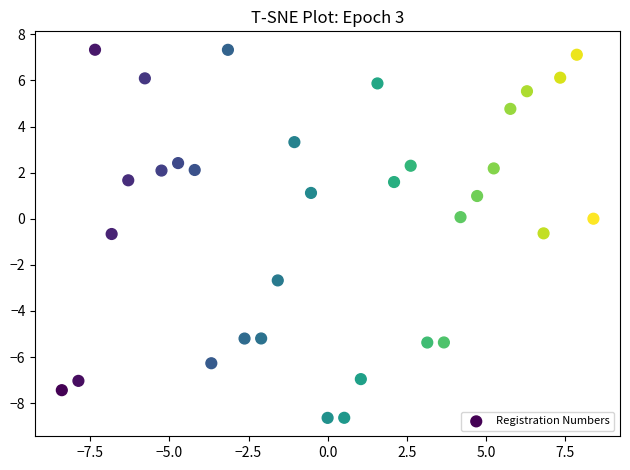

What is the range of Y values (max minus min)?

16.0